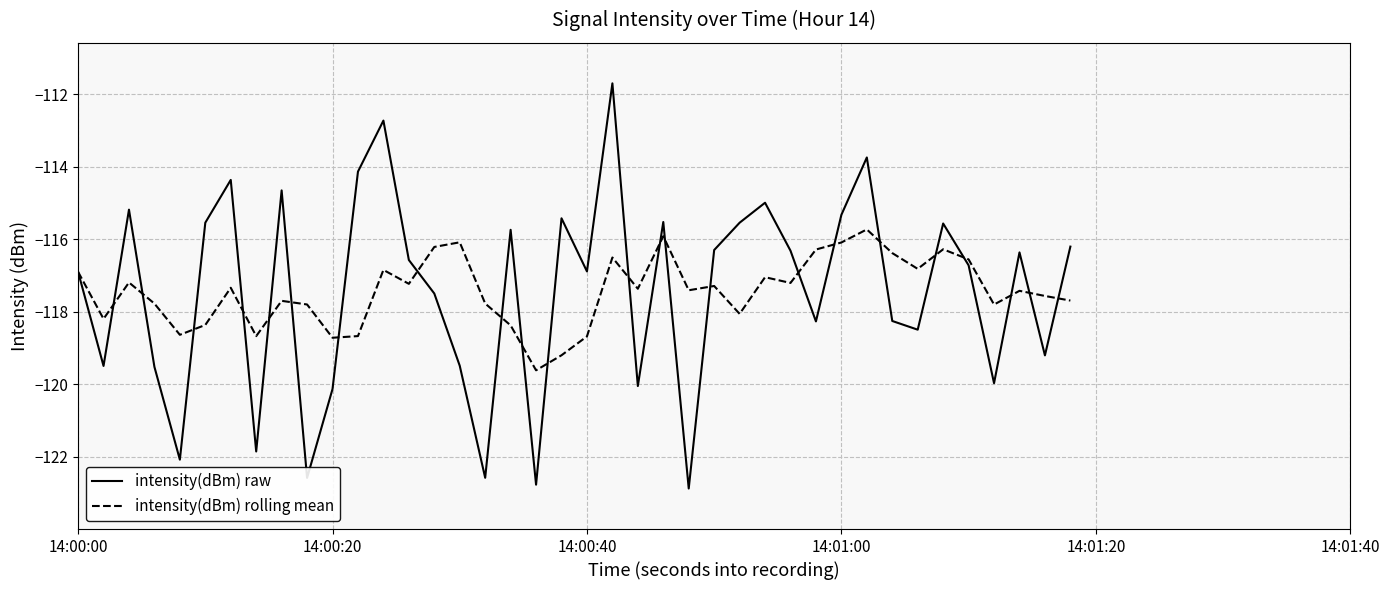

Which series has the widest spread of values?

intensity(dBm) raw